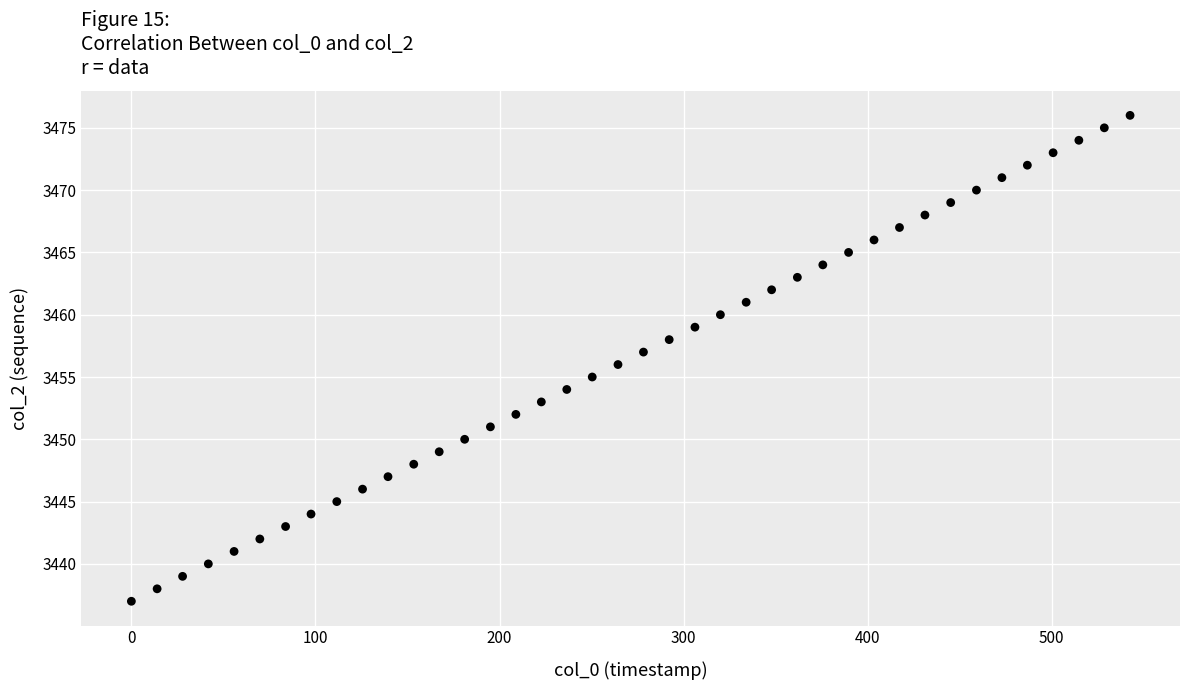

How many points are shown in the scatter plot?

40